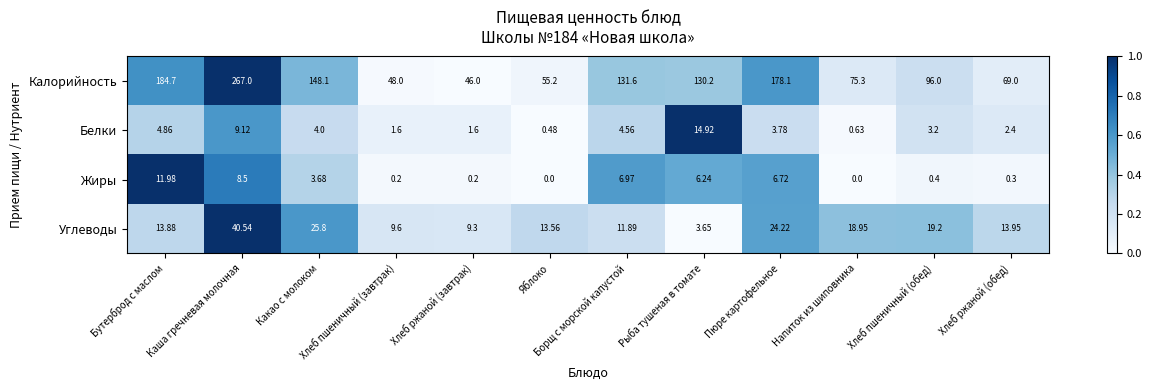

At how many categories does at least one series exceed 0?

12